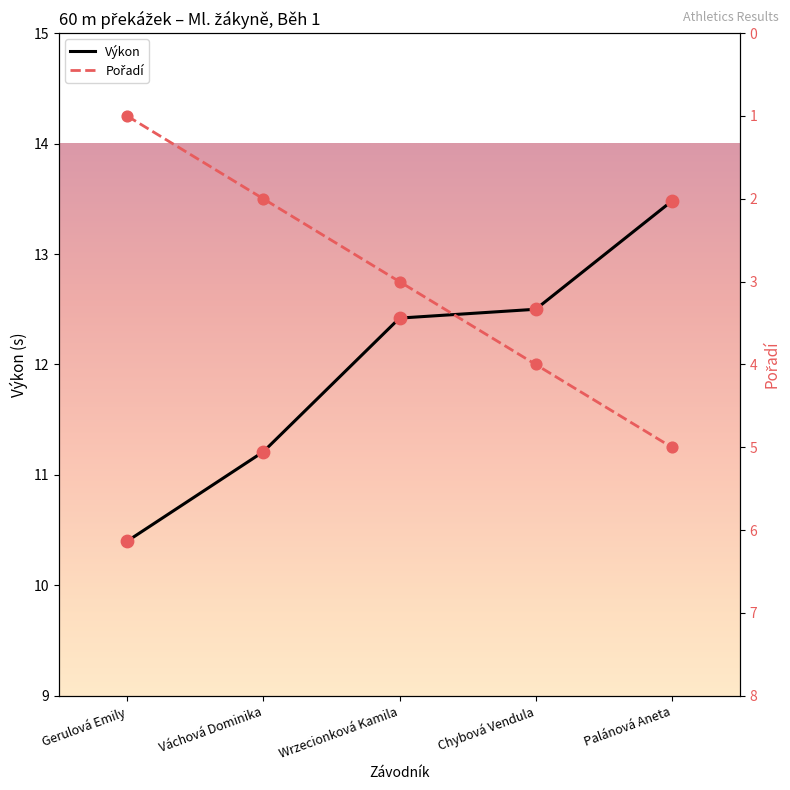

Which series has the largest Y range (max minus min)?

Pořadí